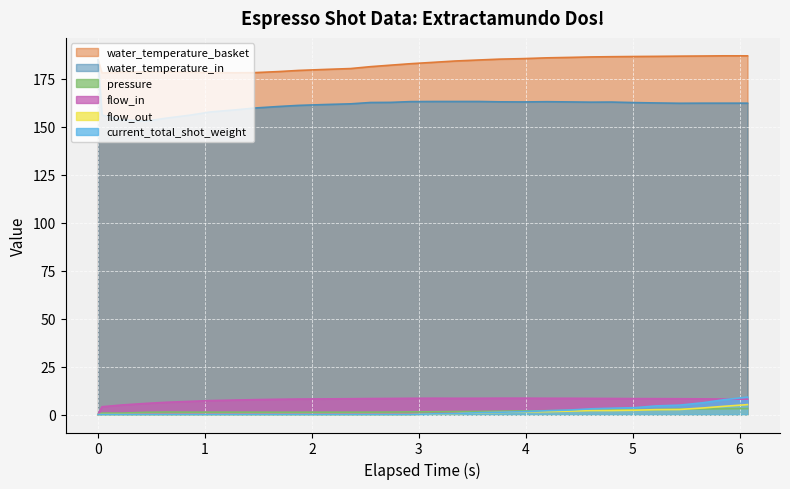

Where does the pressure series first go above 1?

0.449